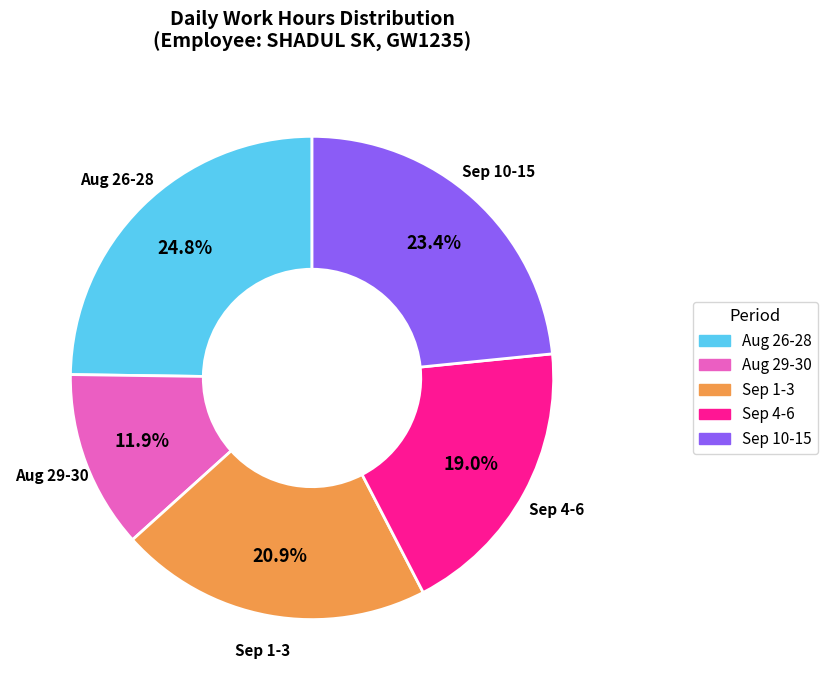

Is there any slice that represents more than half of the pie?

No